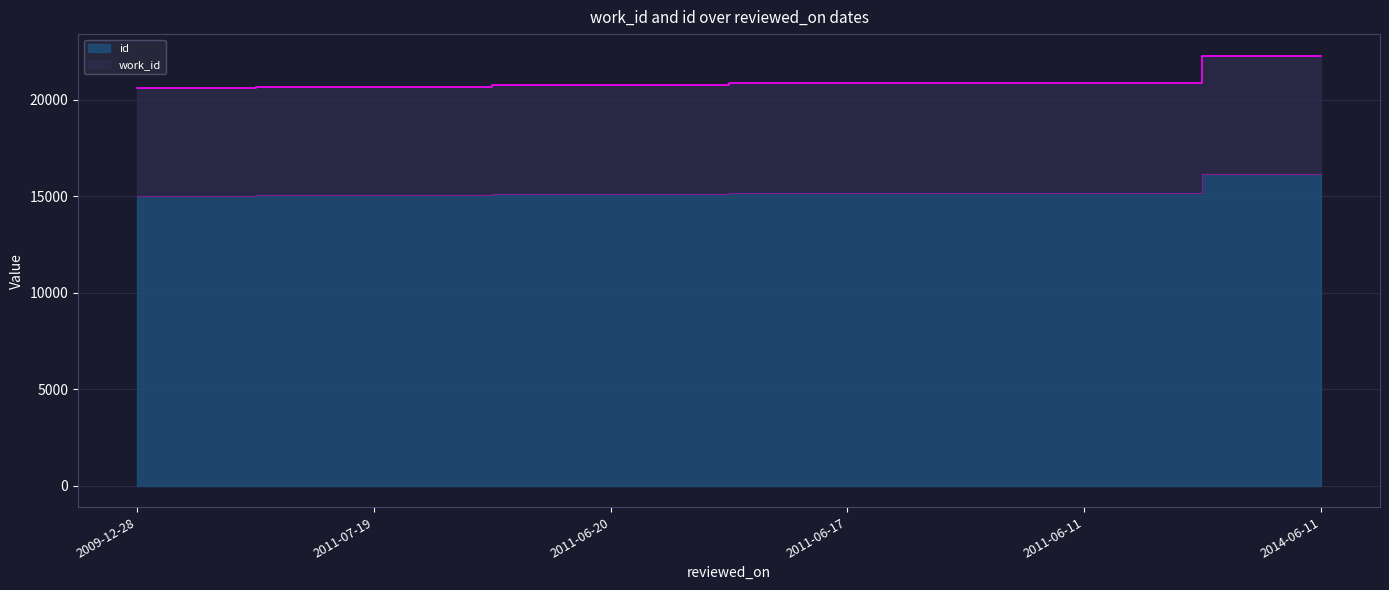

At how many categories does at least one series exceed 17979?

6